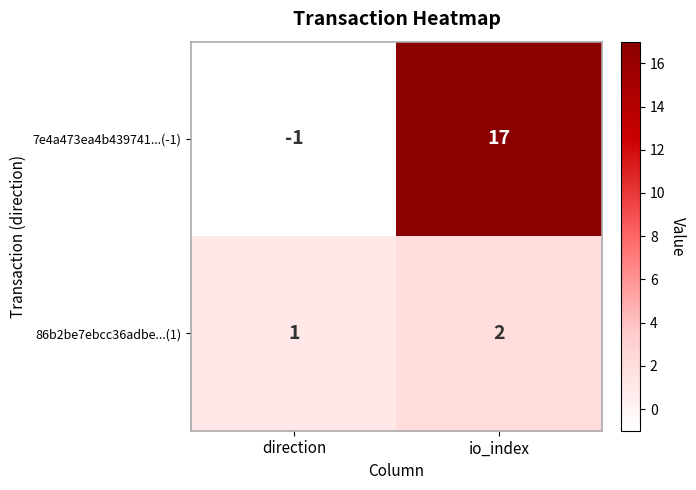

Which label corresponds to the largest value in the chart?

io_index